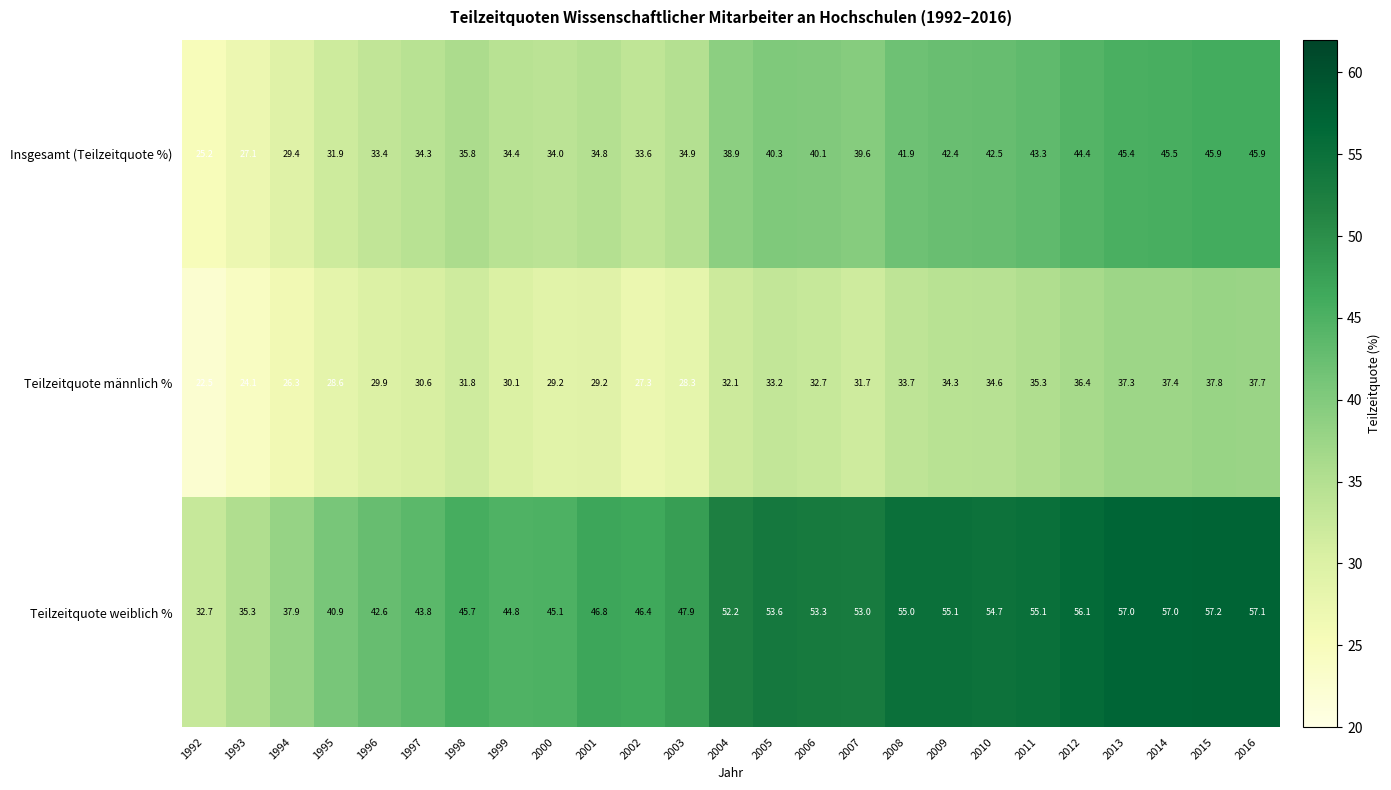

Between 1999 and 2000, which series saw the biggest shift?

Teilzeitquote männlich %